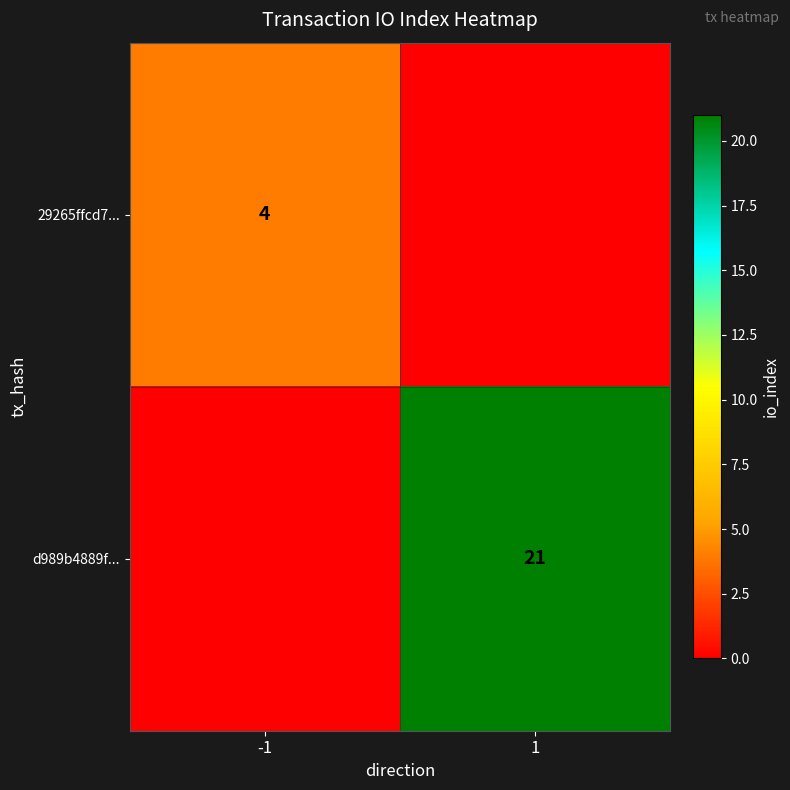

True or false: d989b4889f... has a value of 21 at 1.

True